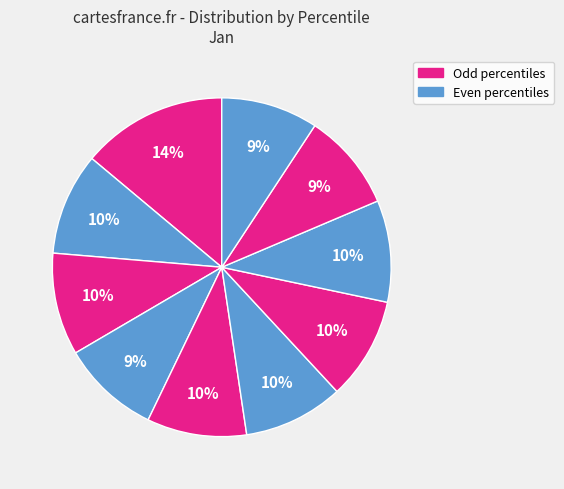

How many segments does this pie chart have?

10